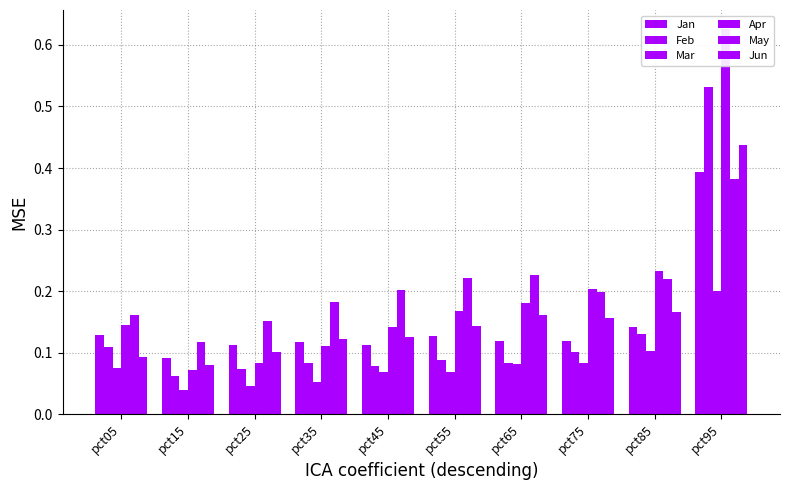

Which has a higher value, pct35 or pct15?

pct35